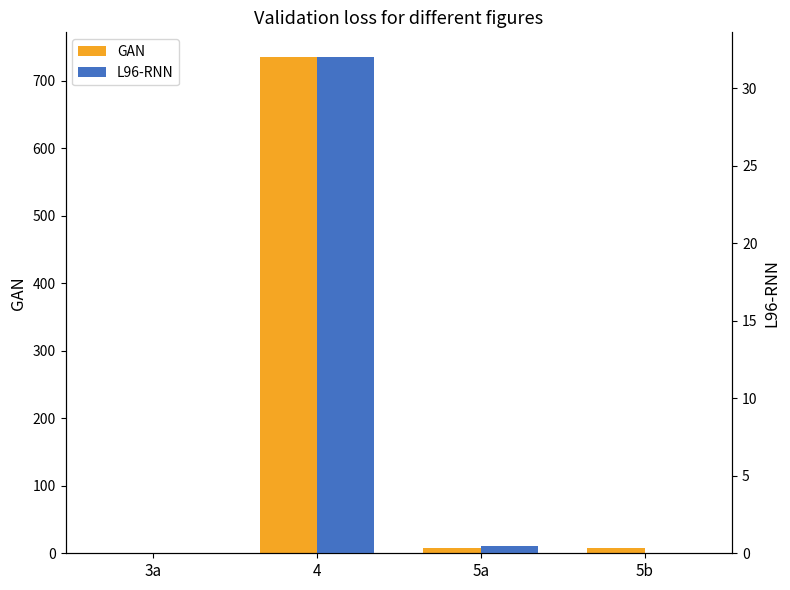

What is the difference between the second highest and second lowest values in the GAN series?

0.7